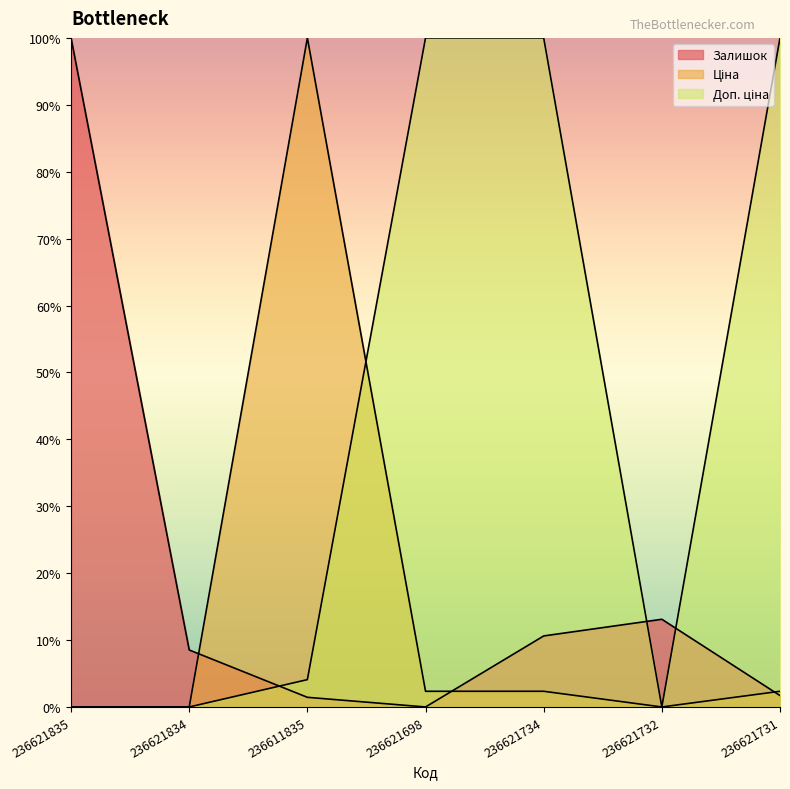

Which series has the widest spread of values?

Доп. ціна